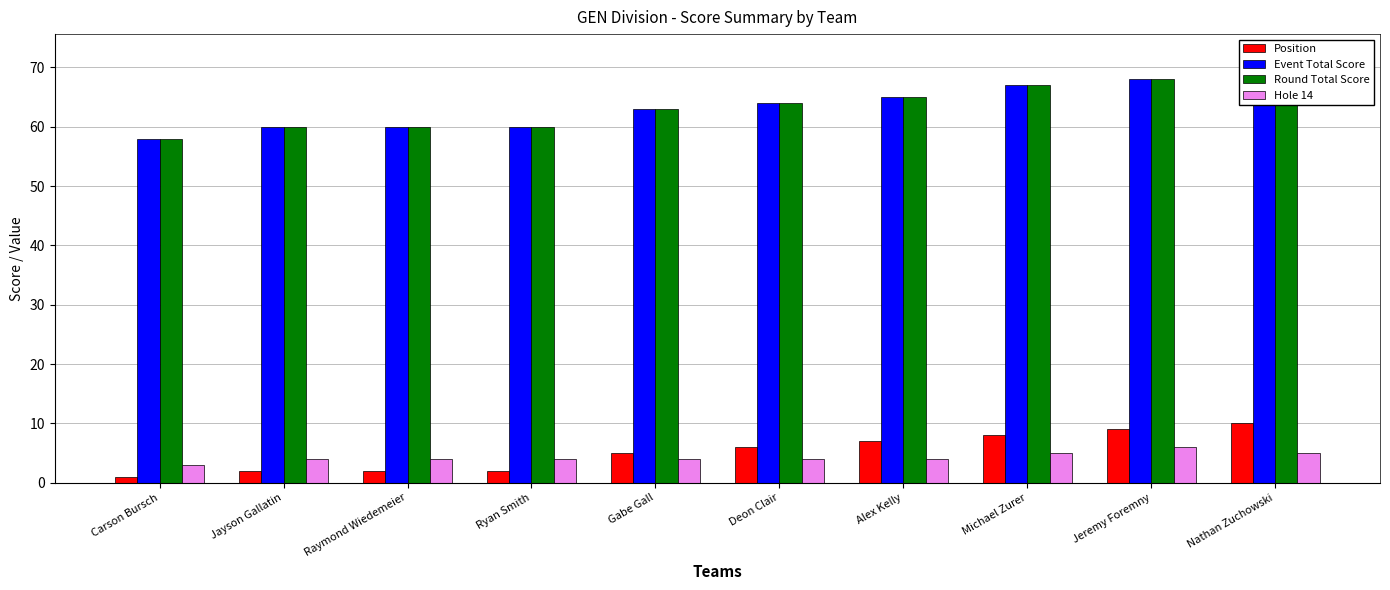

What is the total value across all series at Carson Bursch?

120